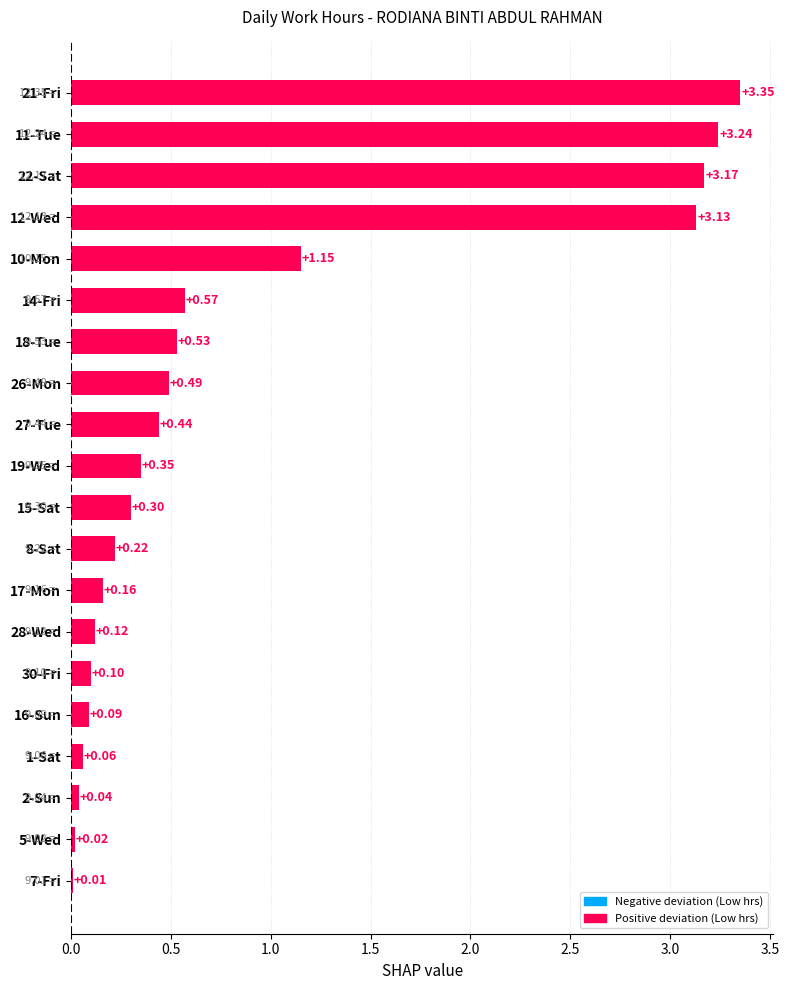

What is the change in value from 1-Sat to 11-Tue?

+3.2